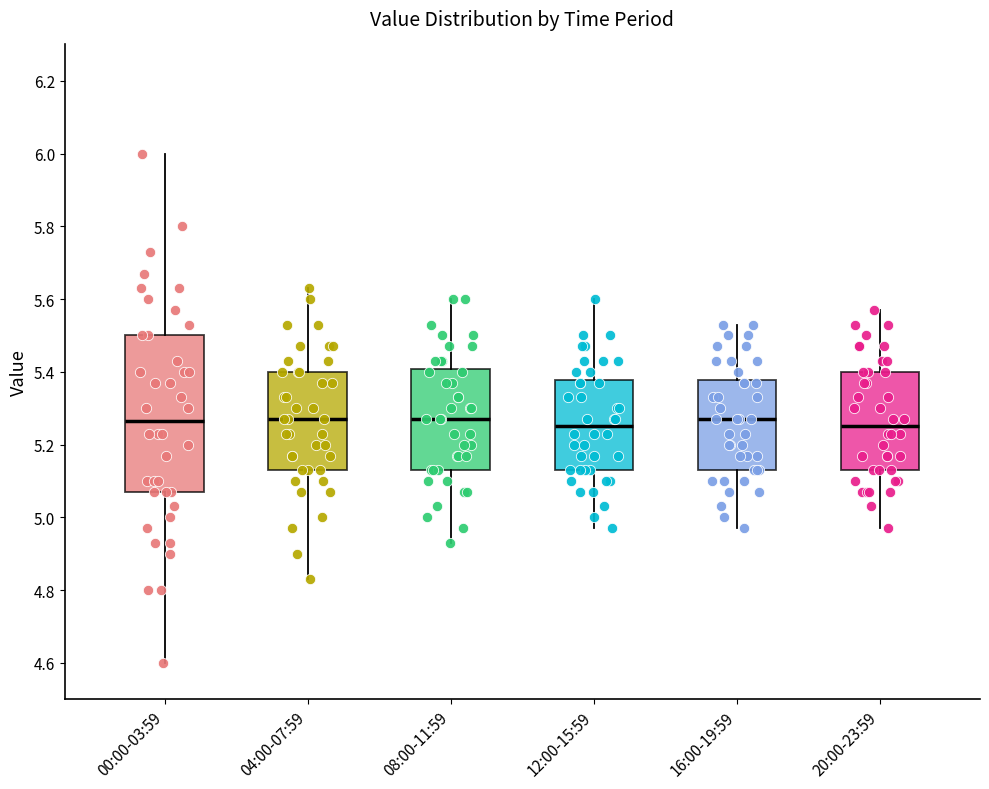

Comparing the boxes themselves (not the whiskers), which one is the tallest?

00:00-03:59